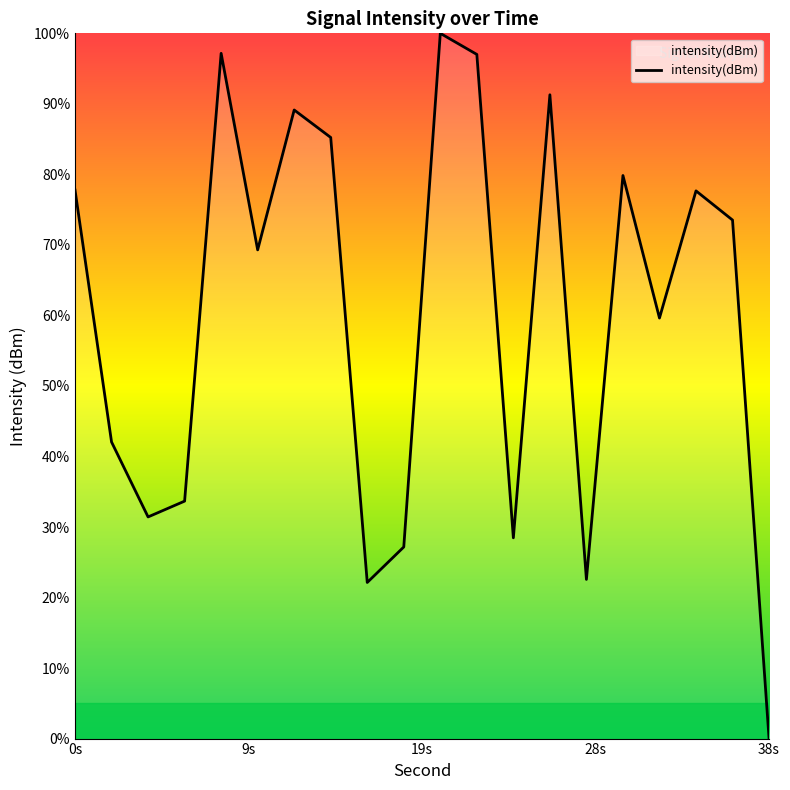

What is the difference between the maximum and second lowest values?

77.9